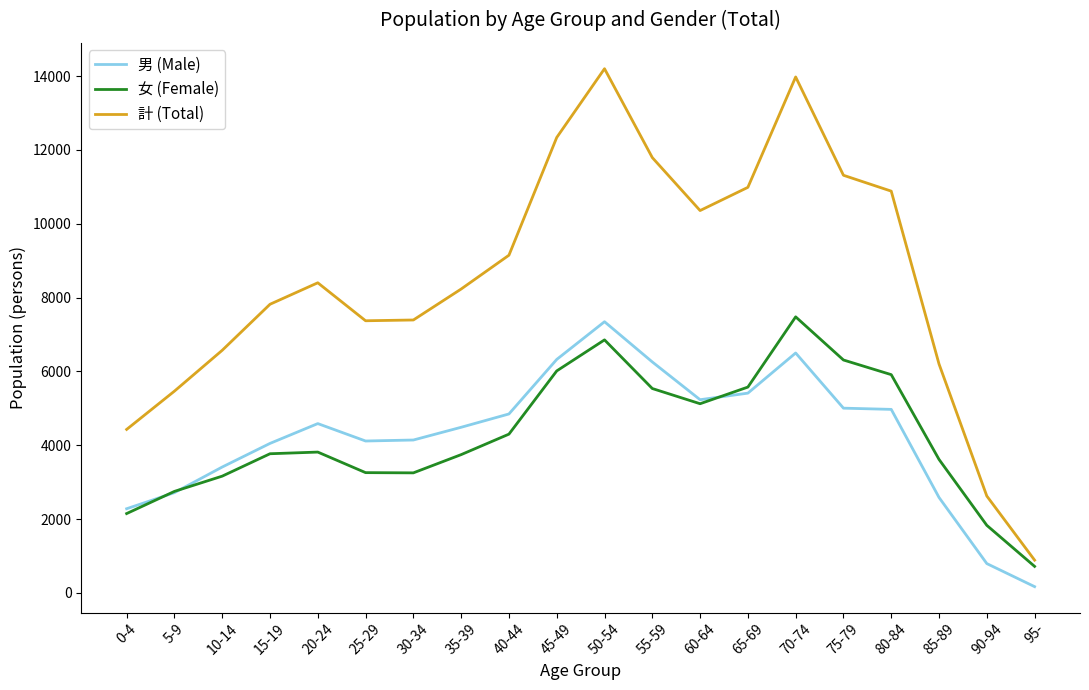

The value of 計 (Total) at 85-89 is 6201. True or false?

True